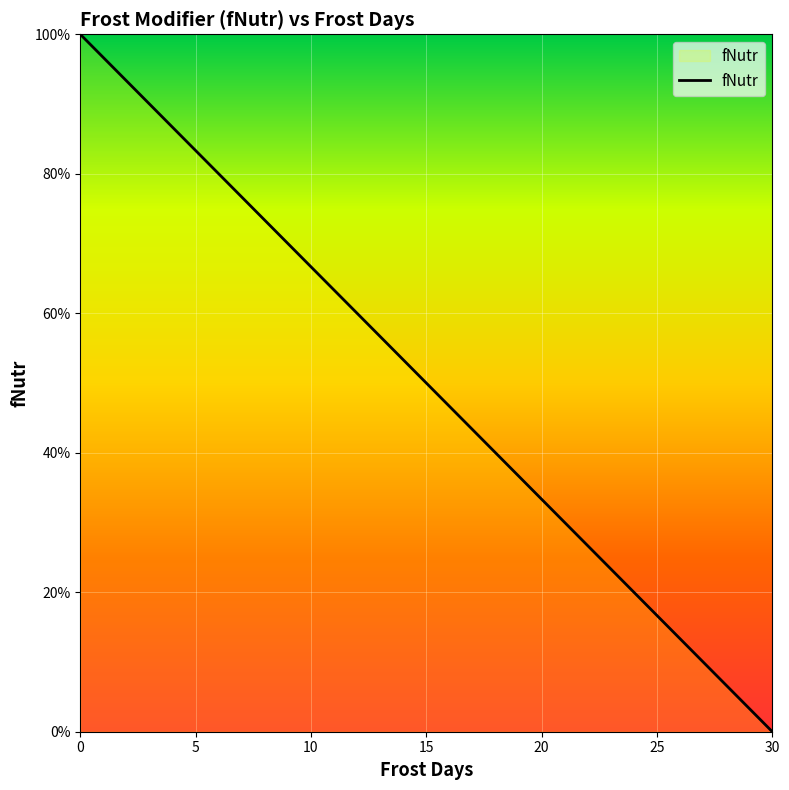

Is this an area chart (filled region under the line)?

Yes